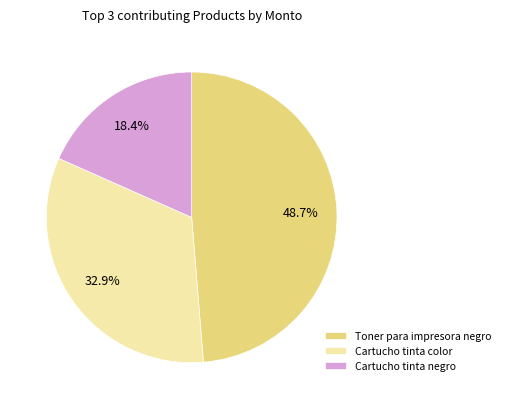

To the nearest percent, what is the average slice percentage?

33%